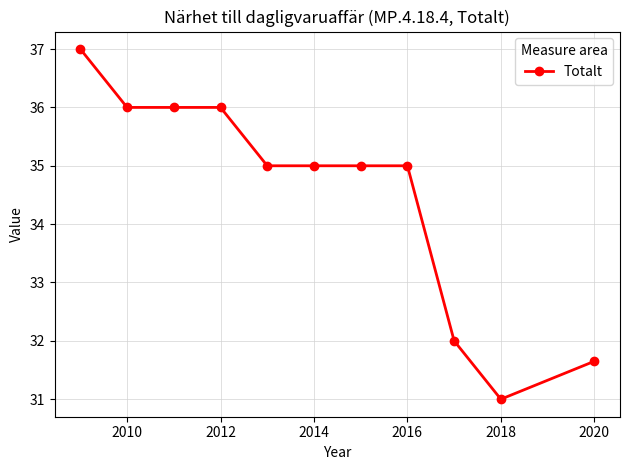

What is the average value?

34.5